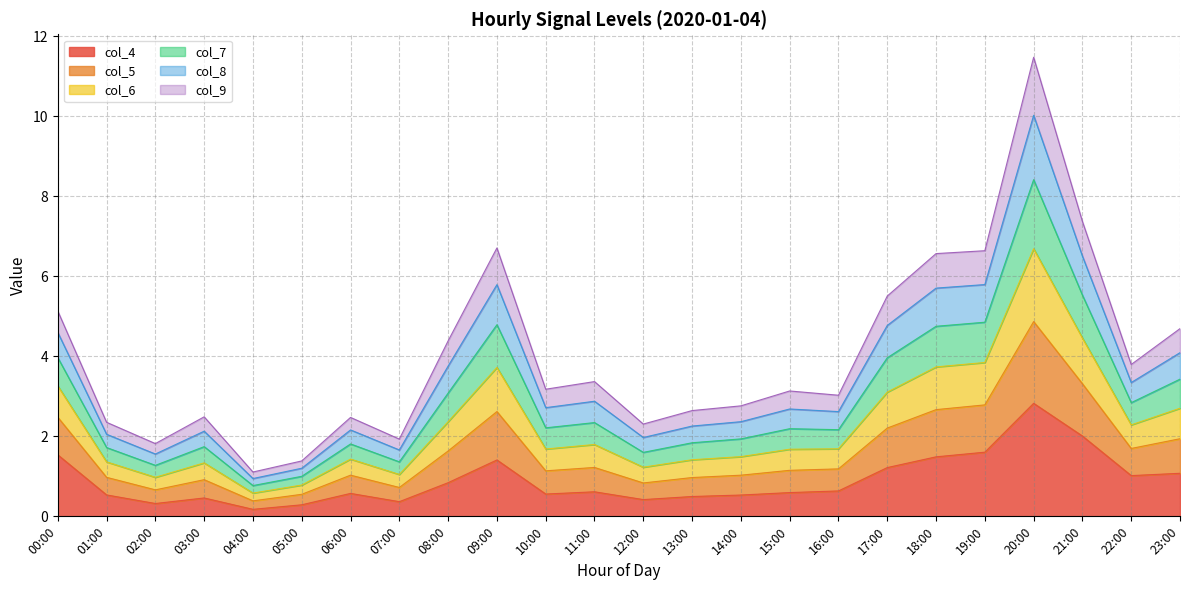

What is the total value across all series at 00:00?

5.1